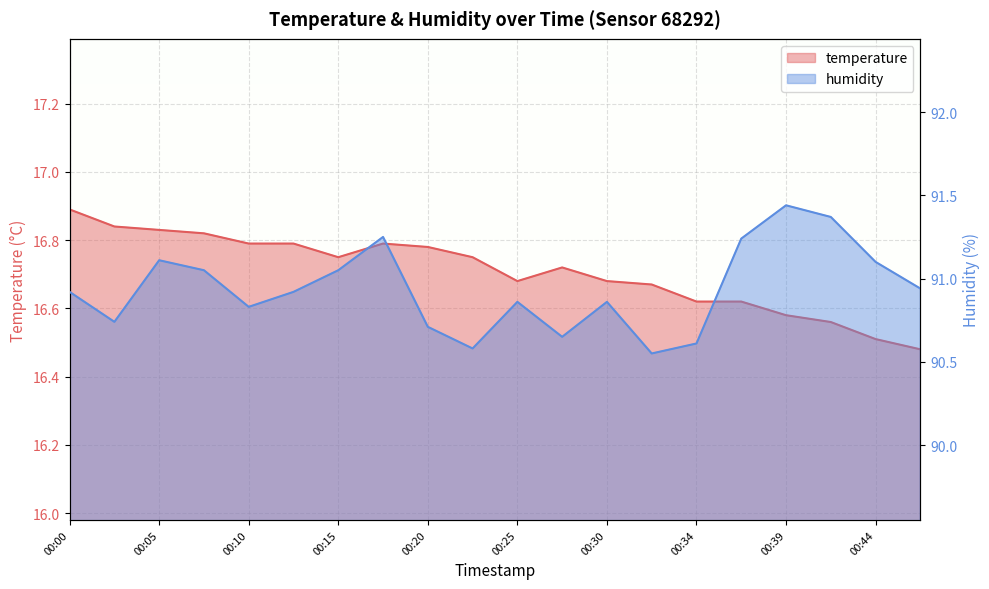

Is it true that temperature equals 8.3 at 00:39?

False